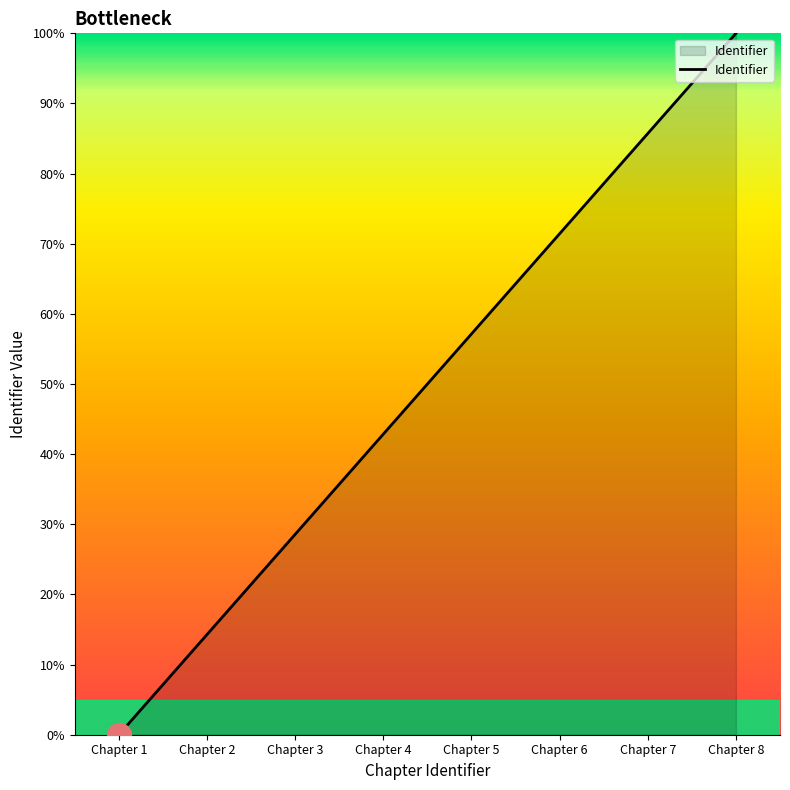

Approximately how many times larger is the value at Chapter 2 compared to Chapter 4?

0.3